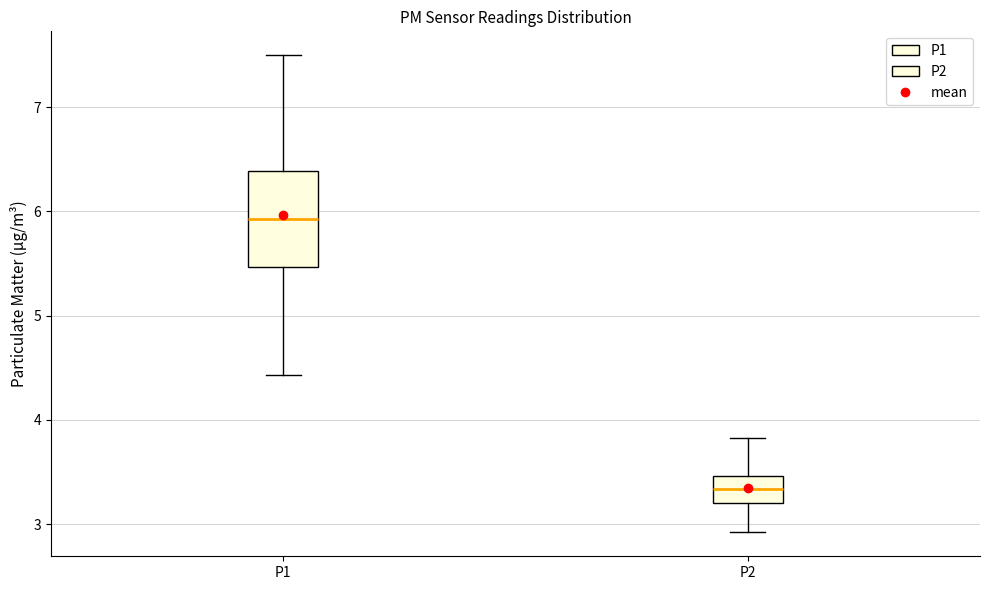

Reading left to right, transcribe this box plot: for each box, give where its median line is, the range the box spans, and where its two whiskers end, as read against the y-axis. The values are not printed on the chart, so give them approximately, as read against the axis.

P1: median 5.9, box 5.5 to 6.4, whiskers 4.4 to 7.5
P2: median 3.3, box 3.2 to 3.5, whiskers 2.9 to 3.8